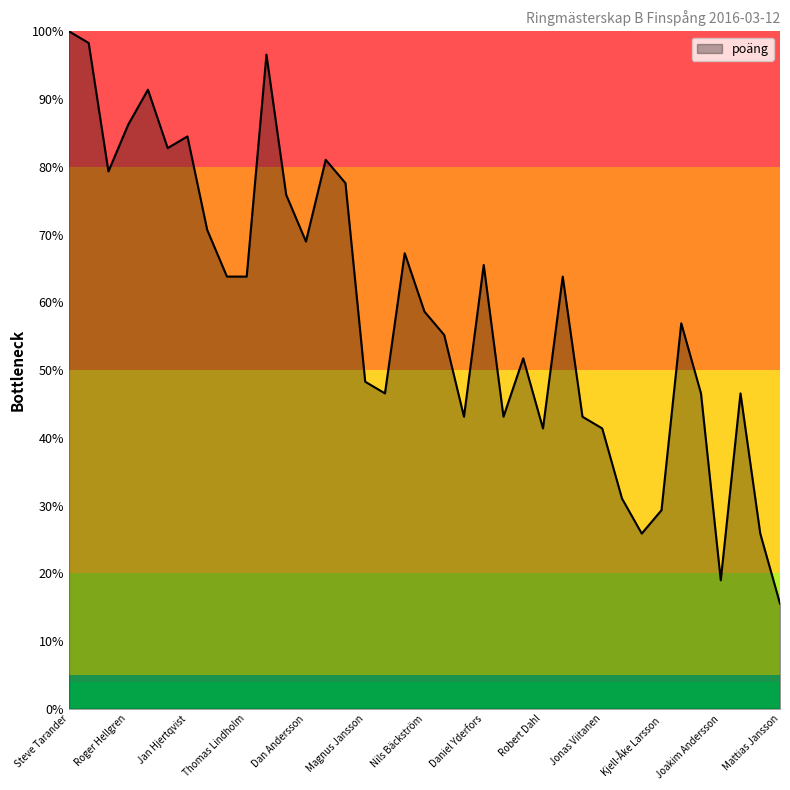

What is the difference between the maximum and minimum values?

84.5